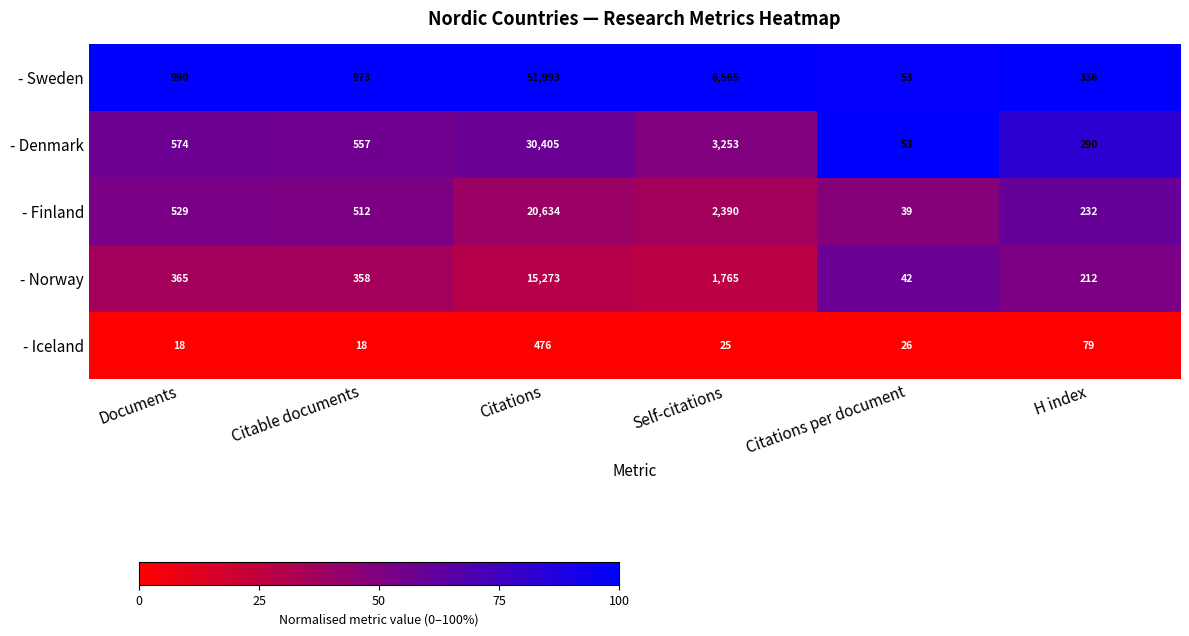

Count the number of data series in this chart.

5